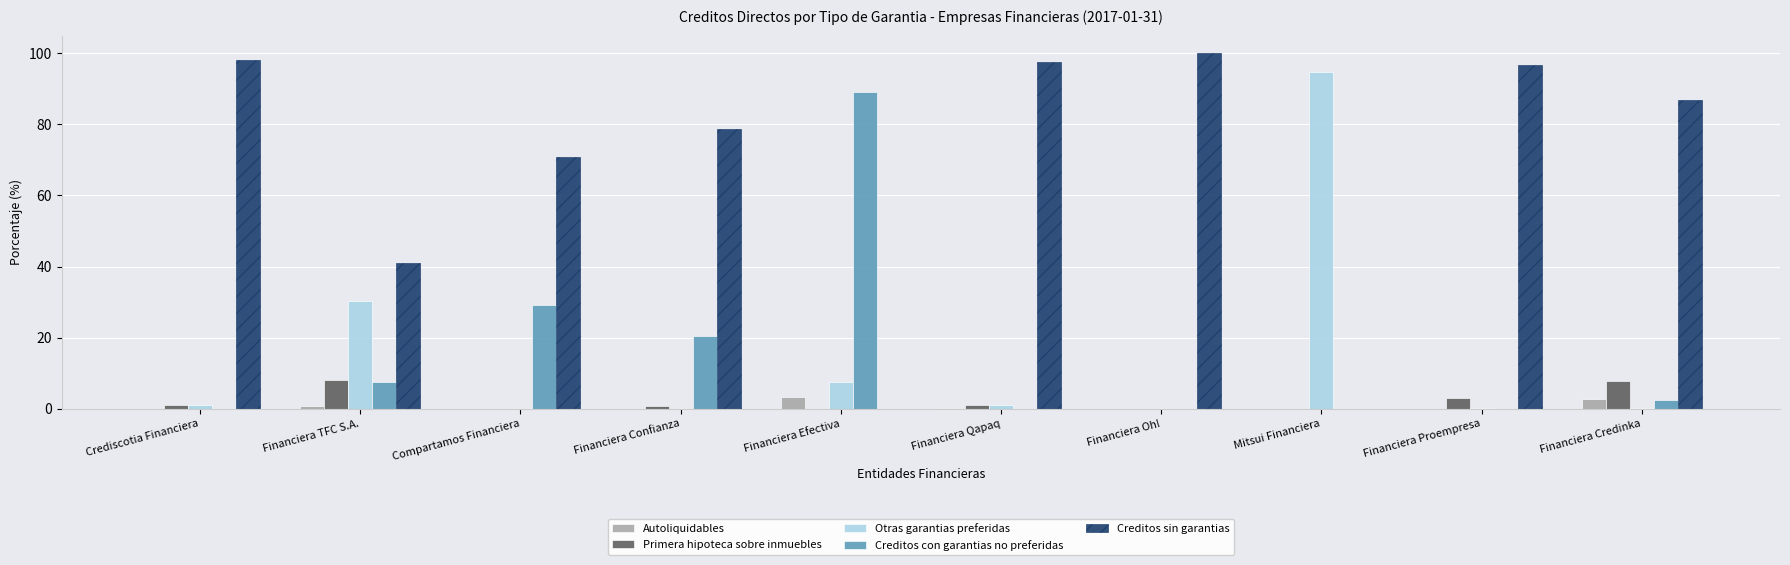

True or false: Primera hipoteca sobre inmuebles has a value of 0.0 at Compartamos Financiera.

True